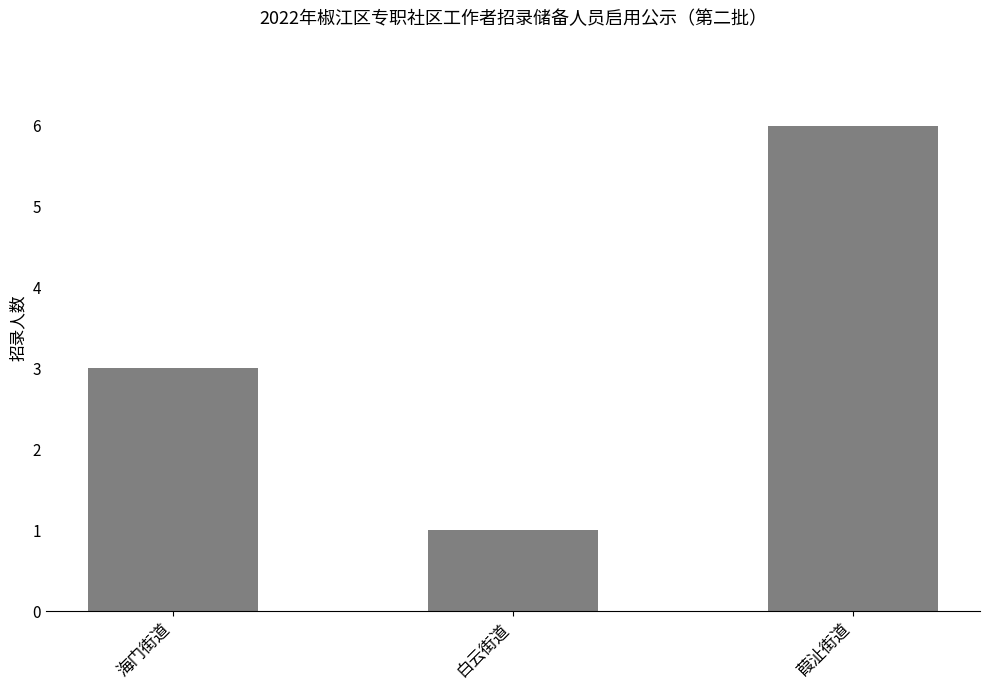

What is the ratio of the value at 白云街道 to the value at 海门街道?

0.3